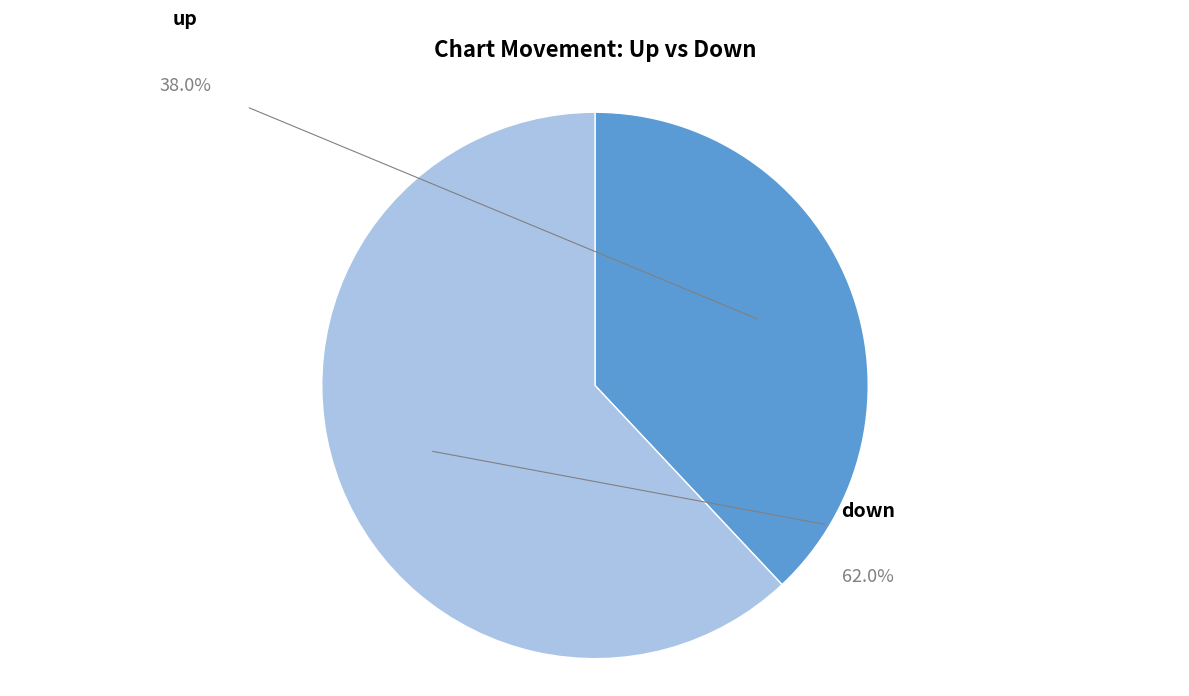

To the nearest percent, what is the difference between the largest and smallest slice percentages?

24%